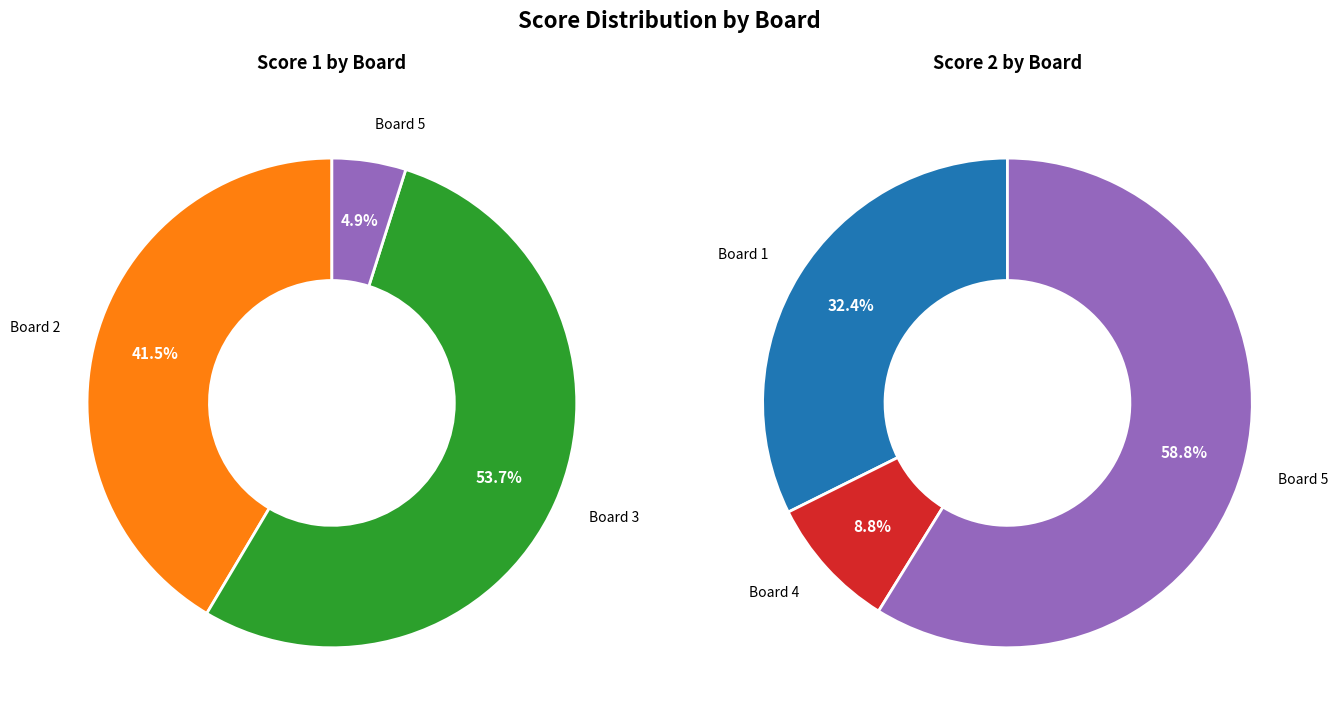

To the nearest percent, what is the combined percentage of Board 4 and Board 5?

5%